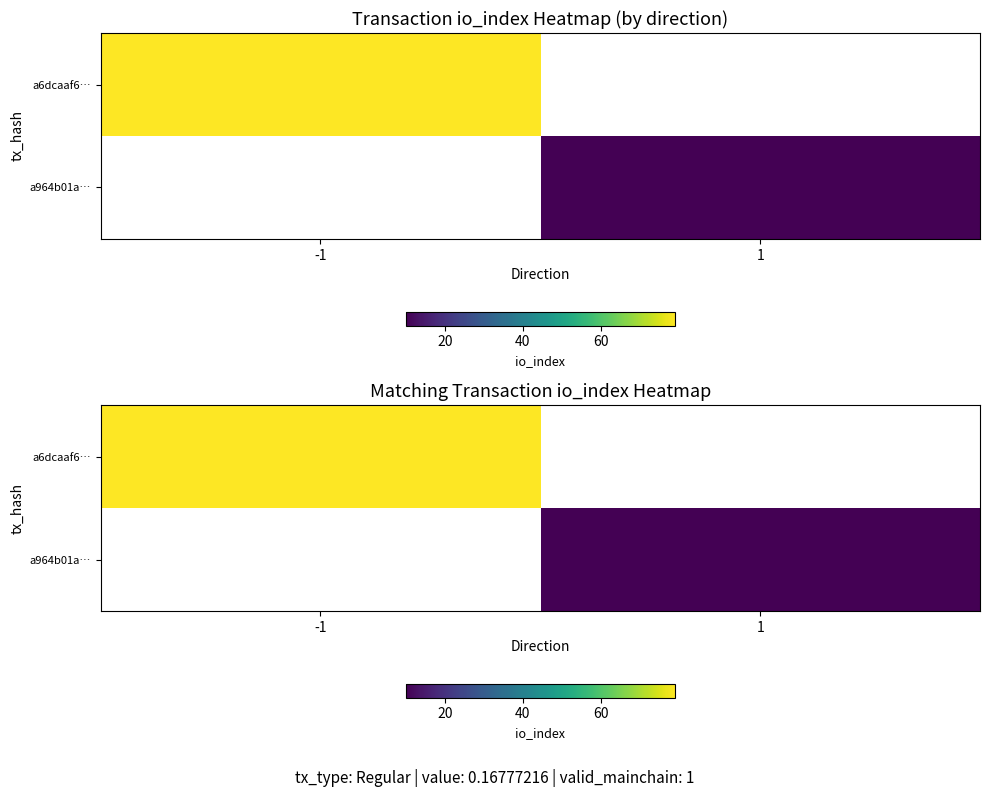

At -1, list the series in order from largest to smallest.

a6dcaaf6…, a964b01a…